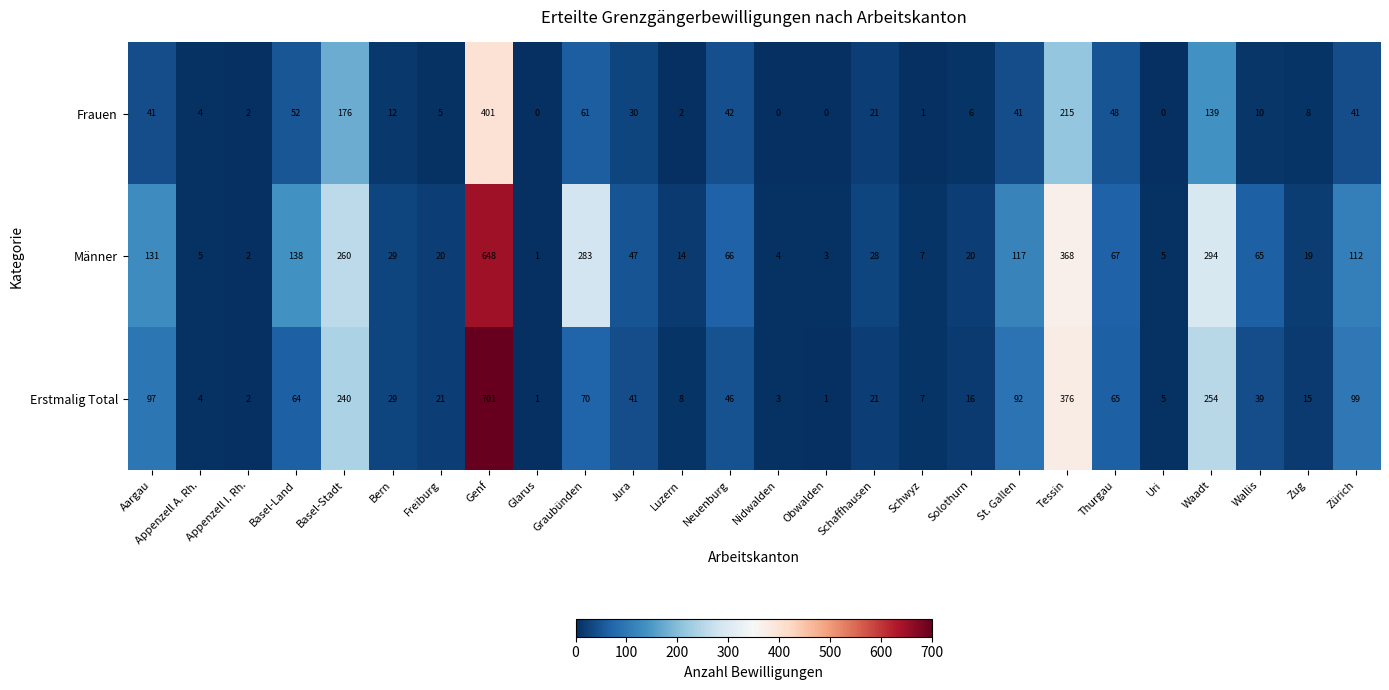

What is the average value of the Erstmalig Total series?

89